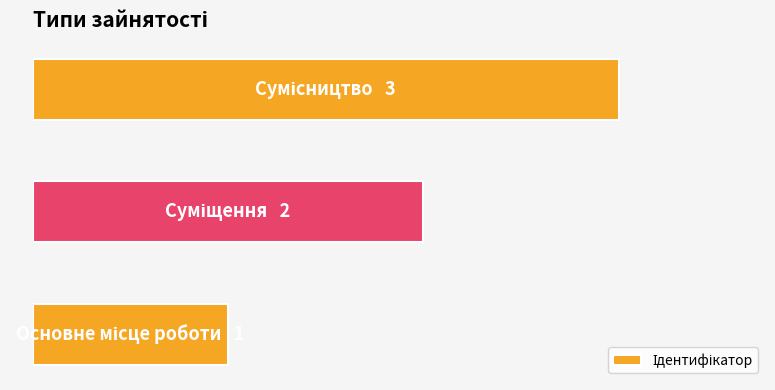

Are the bars horizontal?

Yes